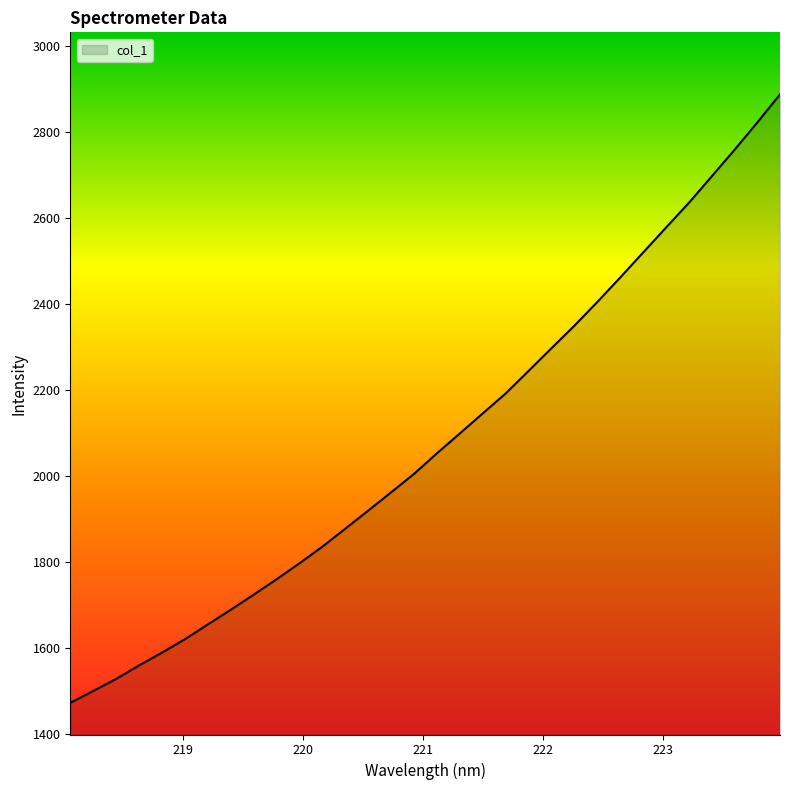

What is the greatest value displayed?

2887.8